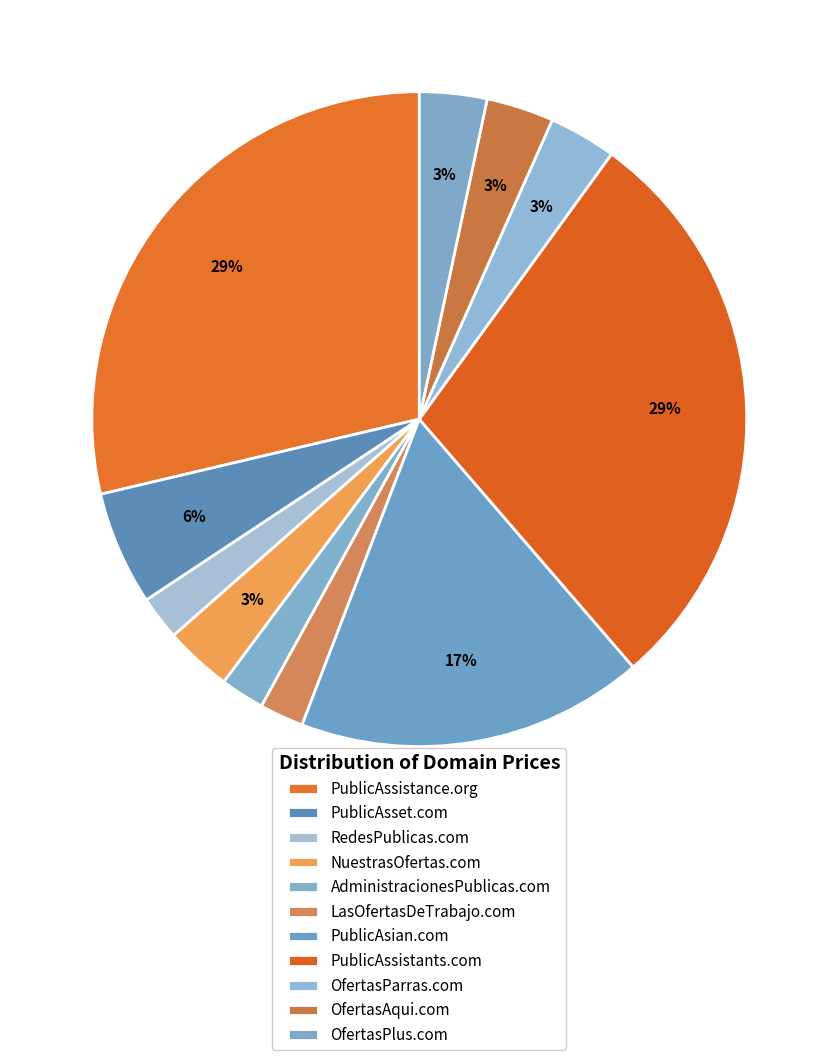

How many slices are in this pie chart?

11